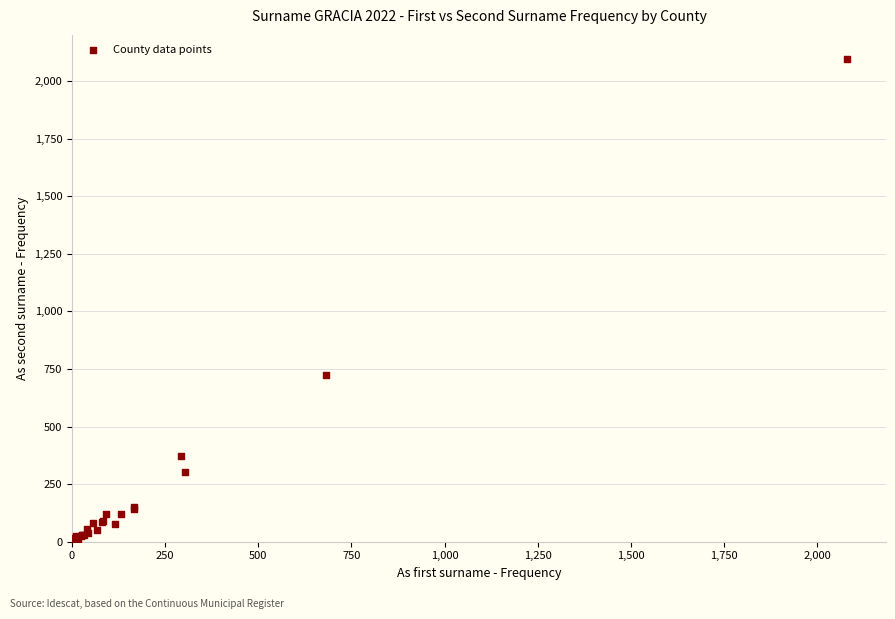

What Y value in the scatter plot is closest to 1050?

723